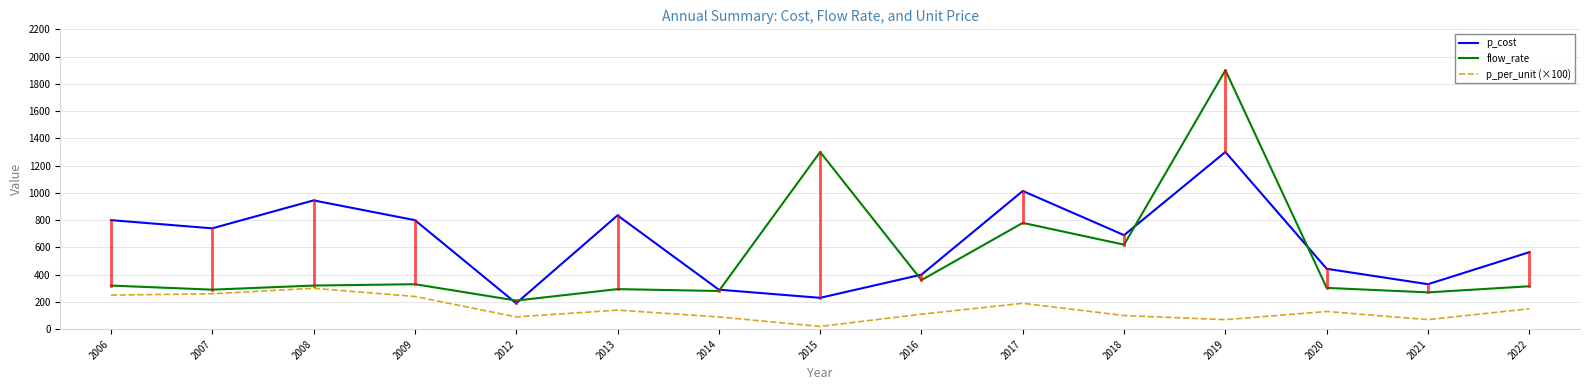

At which category is the sum across all series the highest?

2019